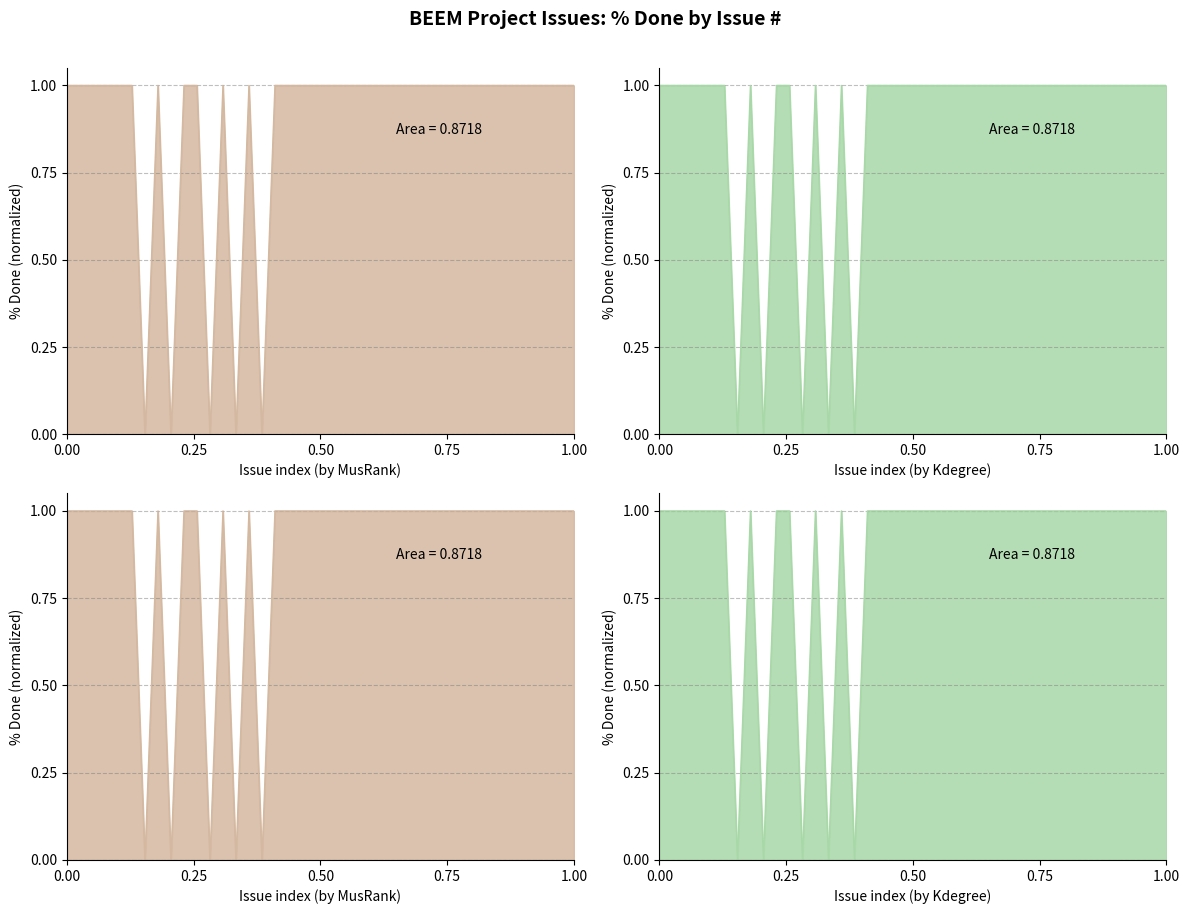

How many points are higher than both their immediate neighbors (excluding endpoints)?

3